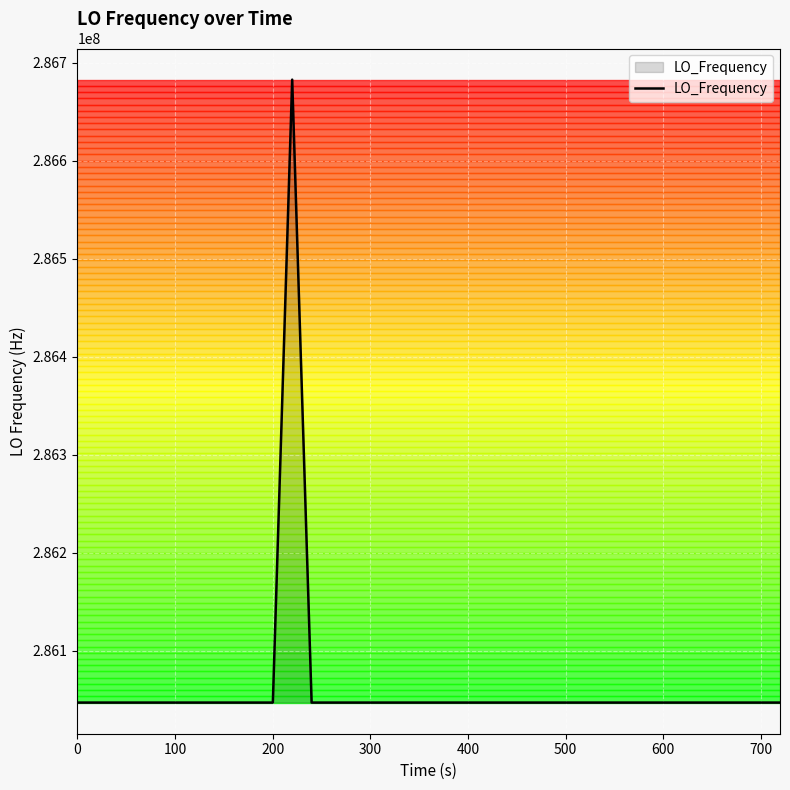

What is the greatest value displayed?

286682706.3